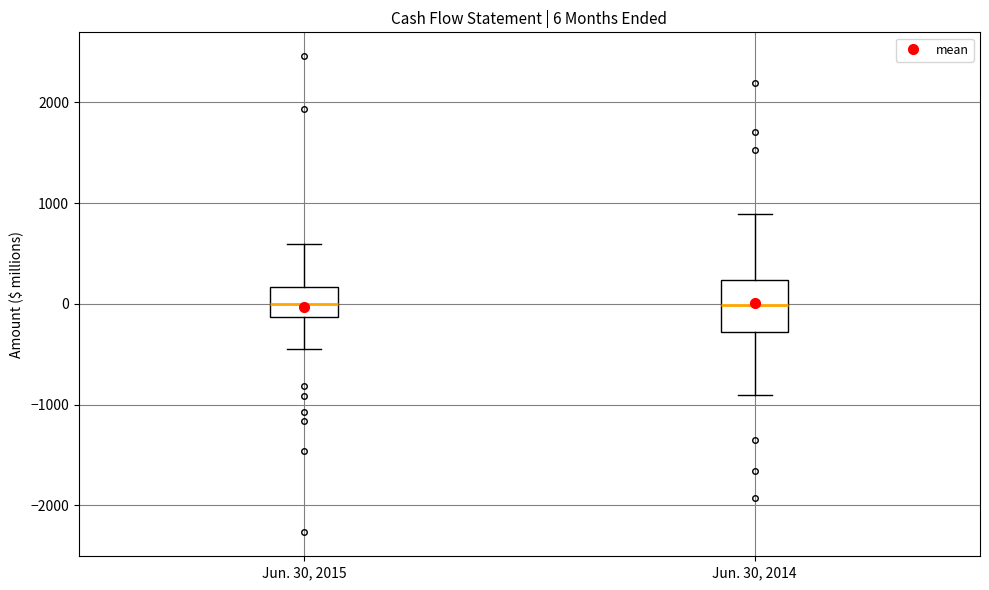

Comparing the boxes themselves (not the whiskers), which one is the tallest?

Jun. 30, 2014